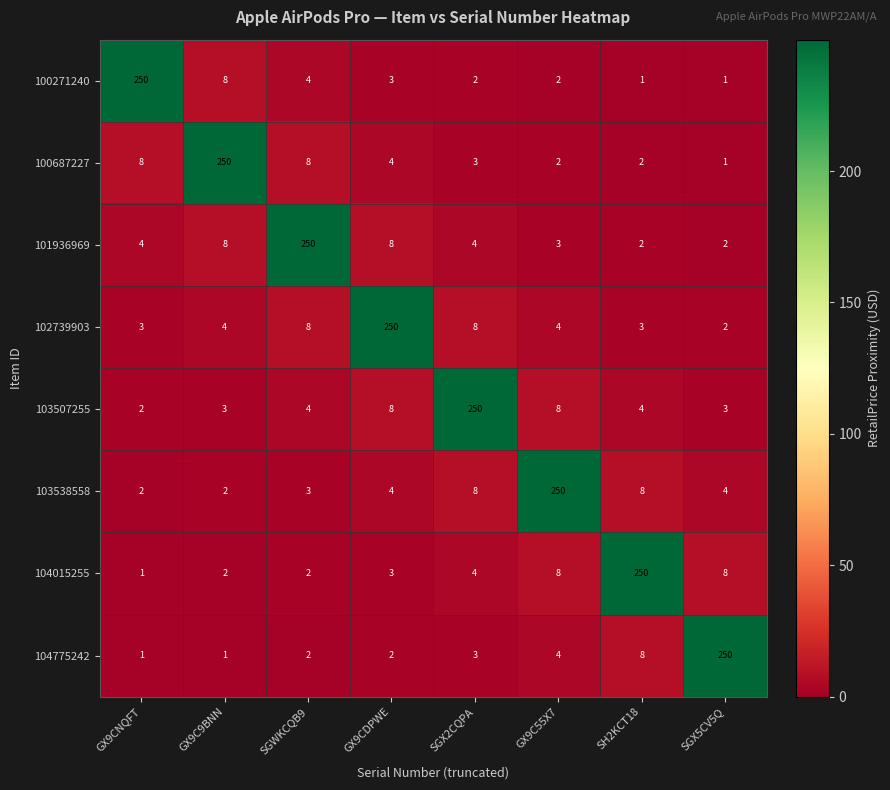

What is the sum of the 103507255 values at GX9CNQFT and GX9C9BNN?

5